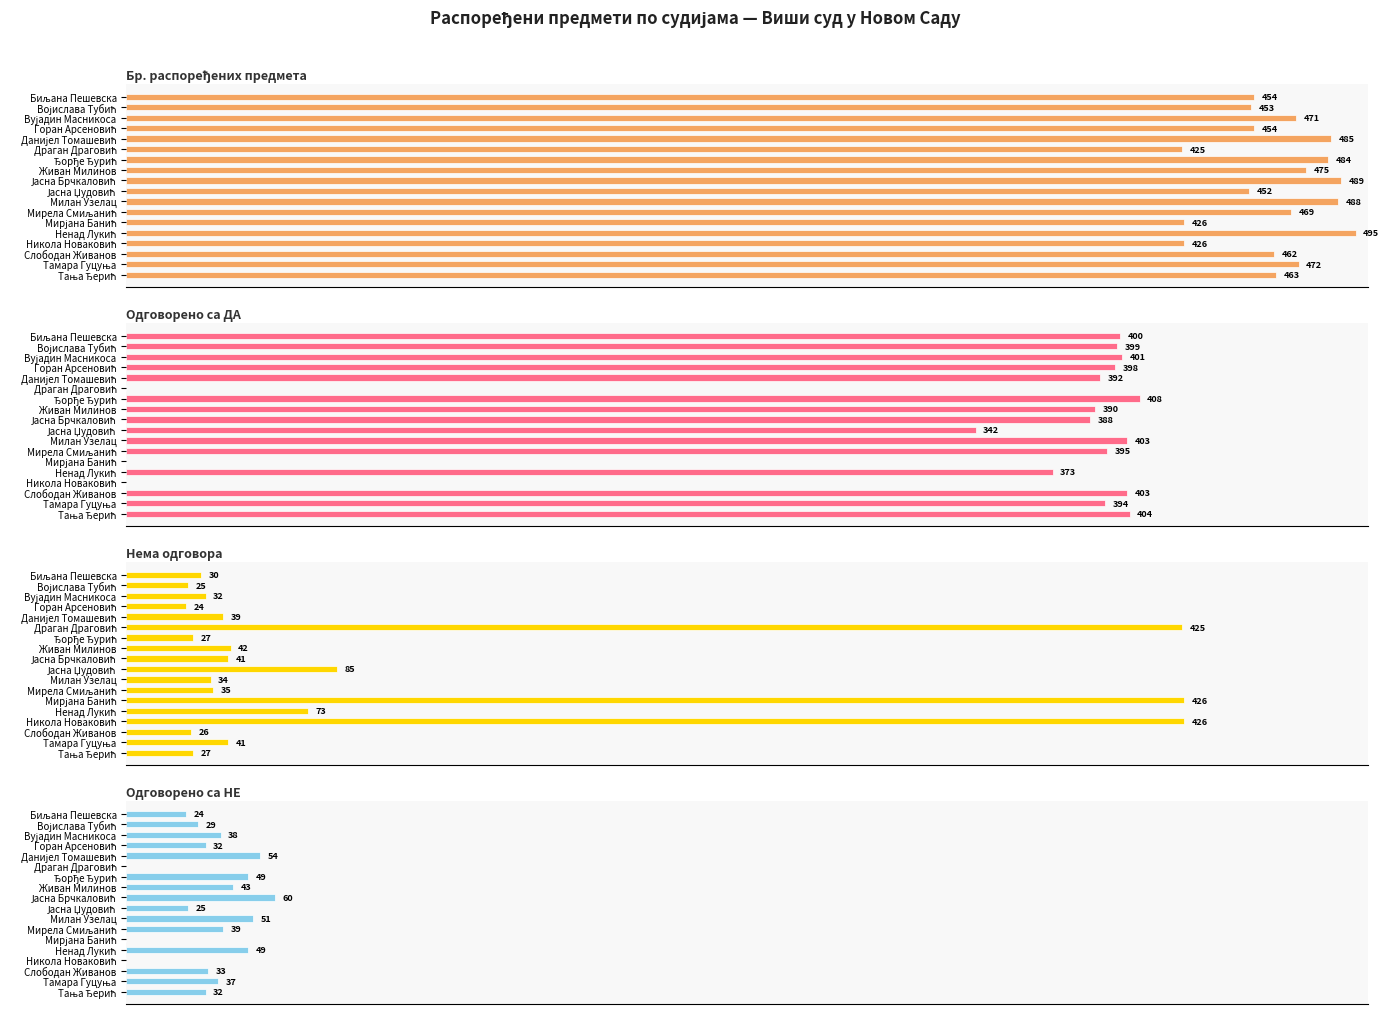

Reading left to right, what are all the values shown in this chart?

Бр. распоређених предмета: 454	453	471	454	485	425	484	475	489	452	488	469	426	495	426	462	472	463
Одговорено са ДА: 400	399	401	398	392	0	408	390	388	342	403	395	0	373	0	403	394	404
Нема одговора: 30	25	32	24	39	425	27	42	41	85	34	35	426	73	426	26	41	27
Одговорено са НЕ: 24	29	38	32	54	0	49	43	60	25	51	39	0	49	0	33	37	32